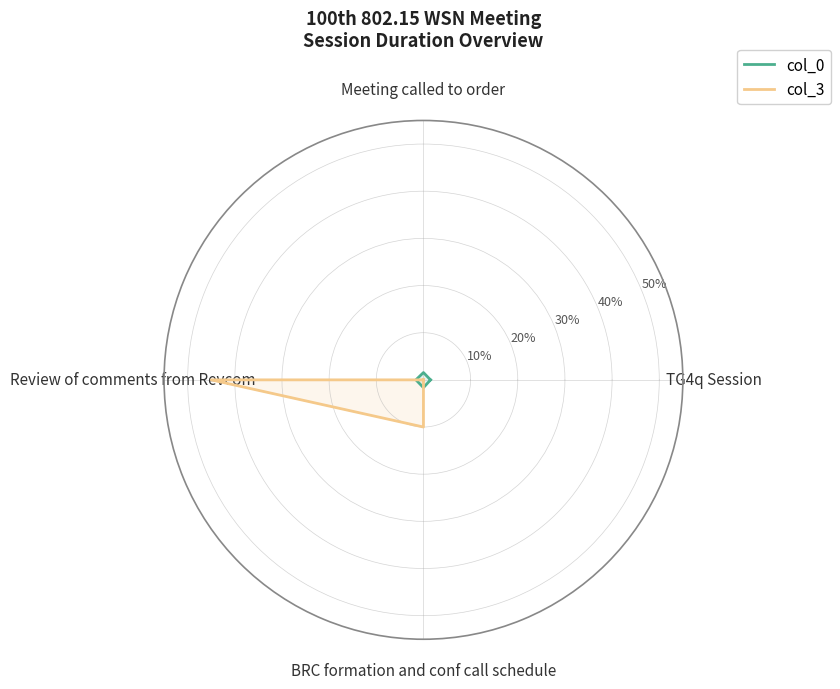

What is the label of the 4th point from the right?

Meeting called to order